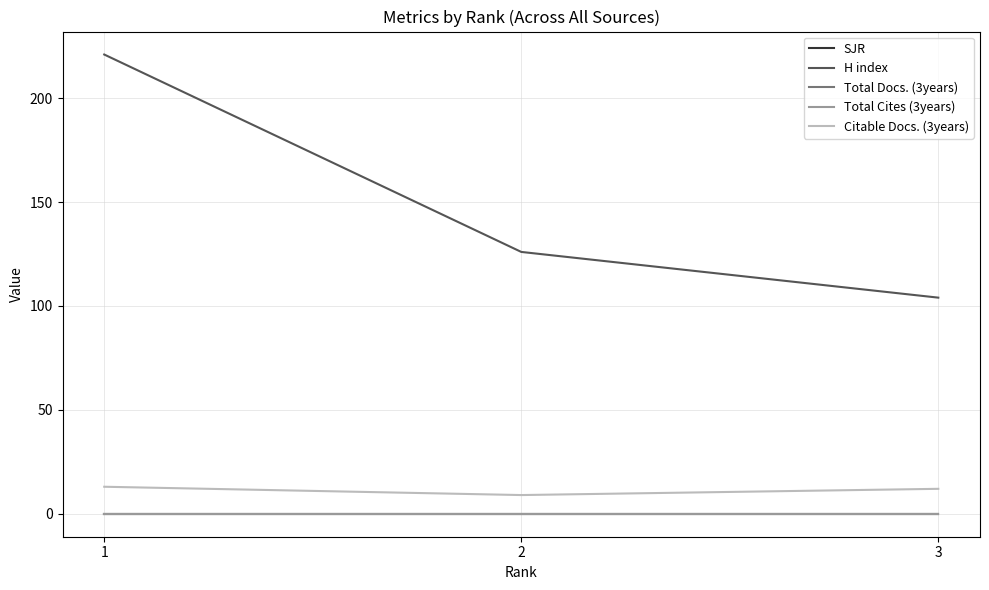

Where is Citable Docs. (3years) nearest to the value 11?

3